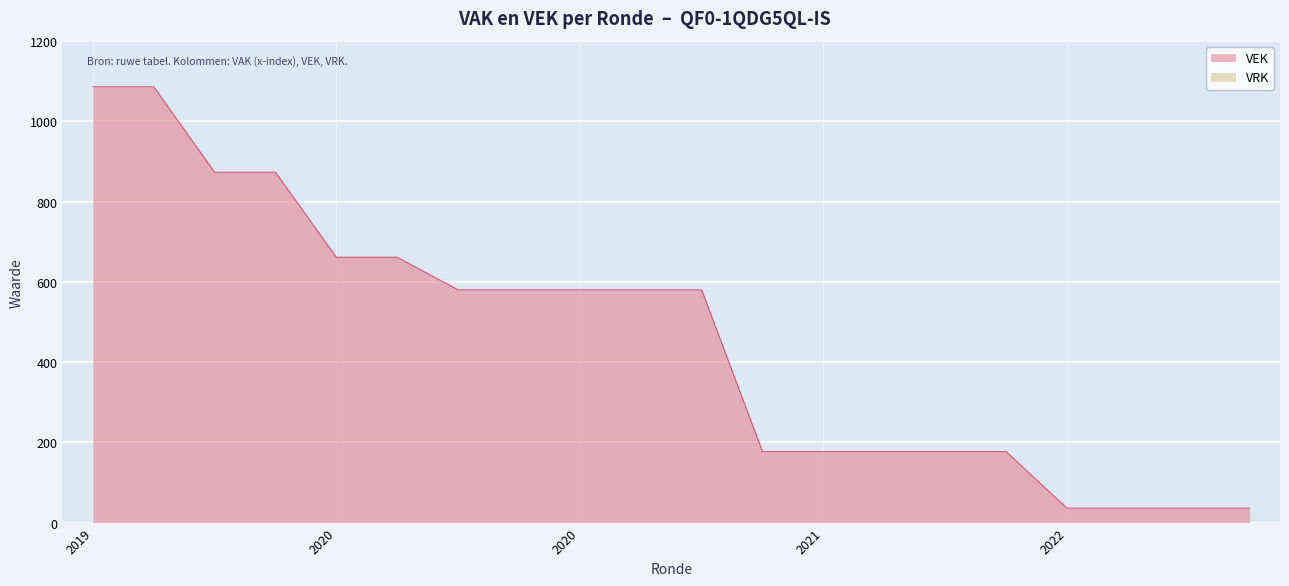

Approximately how many times larger is the value at 2021 1ste aanpassing - goedgekeurd compared to 2022 1ste aanpassing - goedgekeurd?

4.9